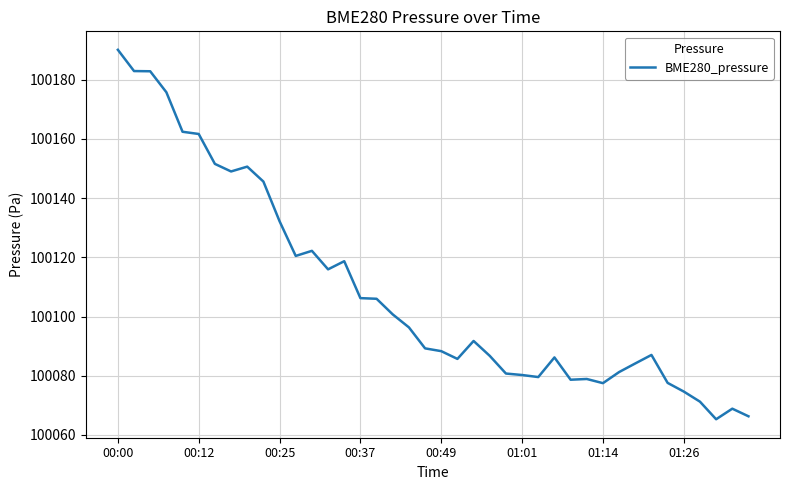

What is the difference between the maximum and minimum values?

124.8